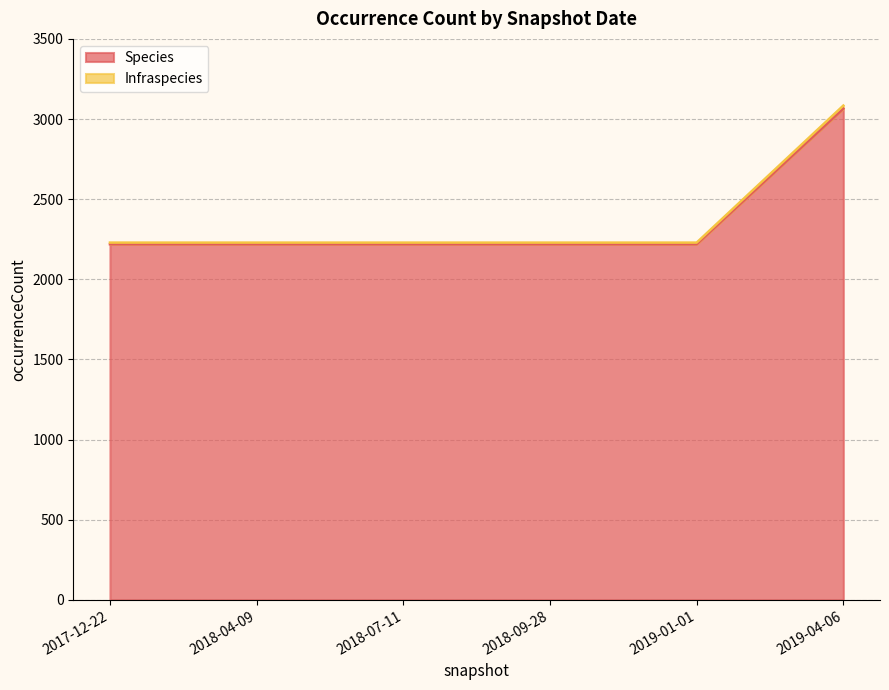

True or false: Infraspecies has more than 1 interior local peaks.

False